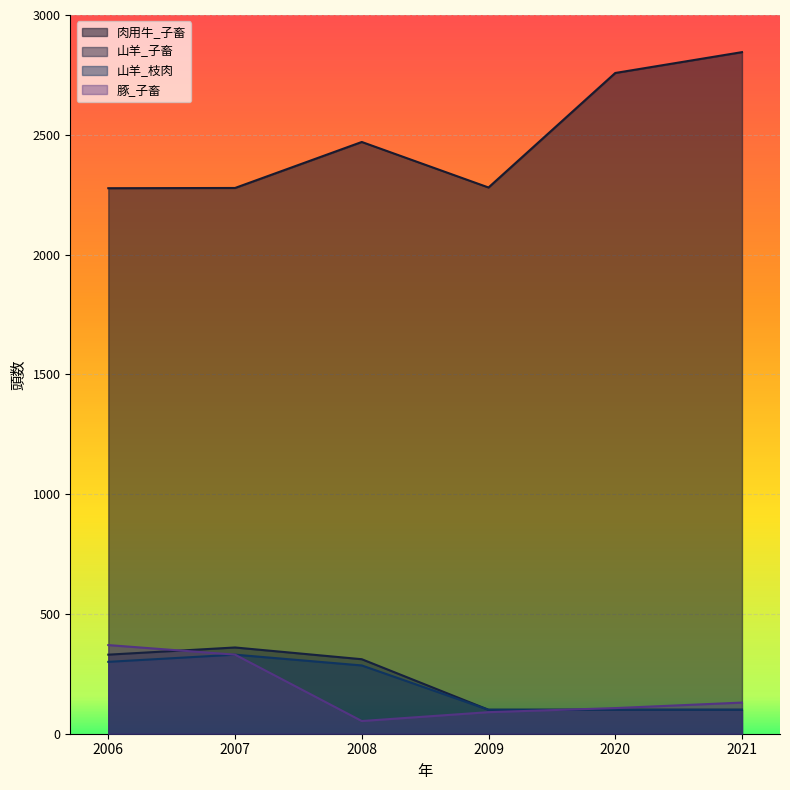

Which series has the widest spread of values?

肉用牛_子畜